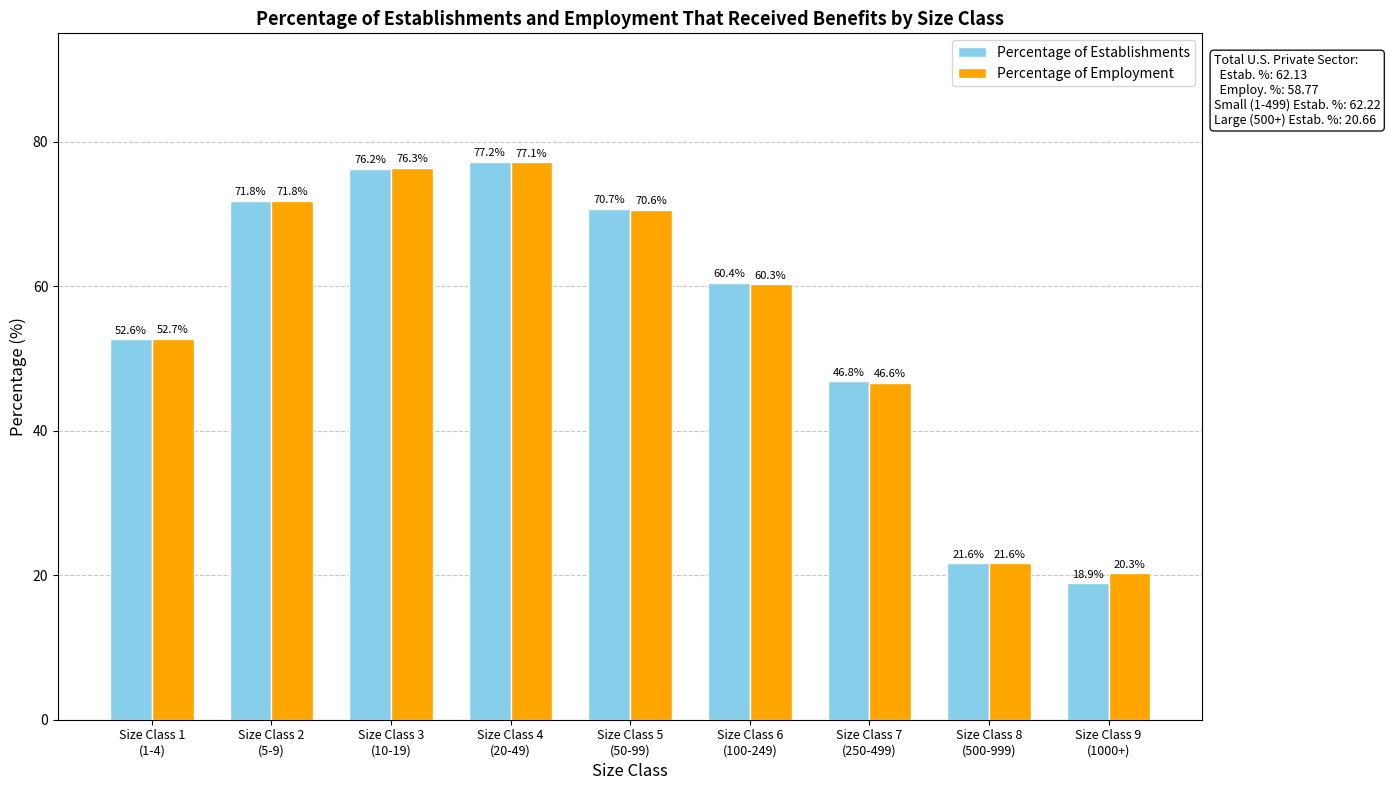

Is the value of Percentage of Establishments at Size Class 4
(20-49) greater than the value of Percentage of Employment at Size Class 5
(50-99)?

Yes